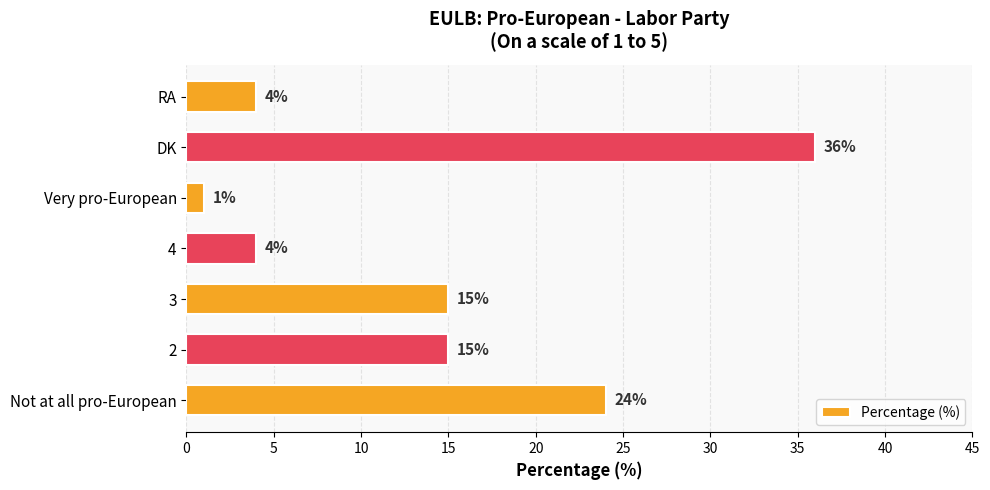

At which category does the chart reach its peak across all series?

DK